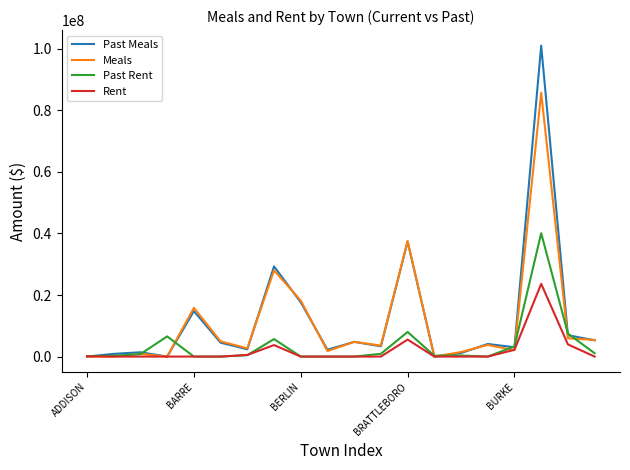

Which series has the widest spread of values?

Past Meals